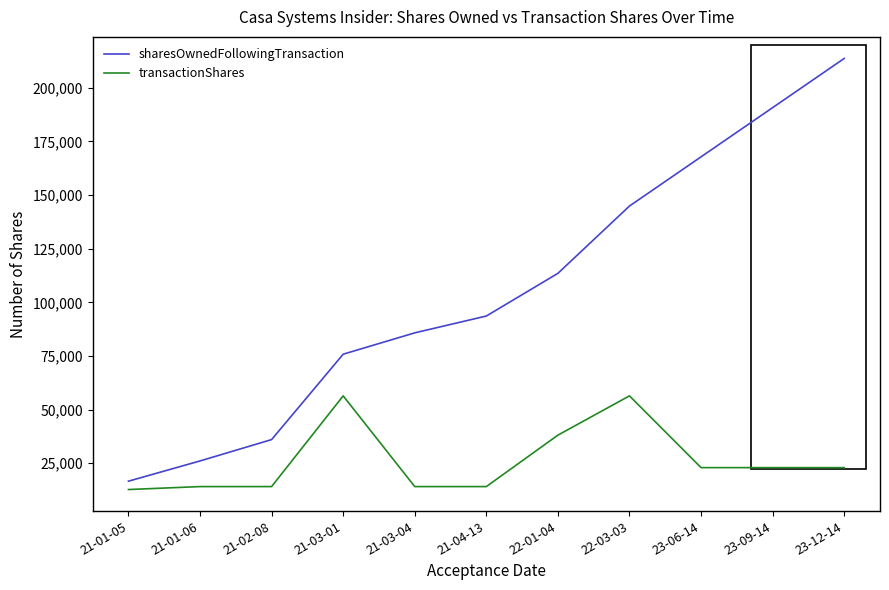

What is the maximum value shown in the chart?

213698